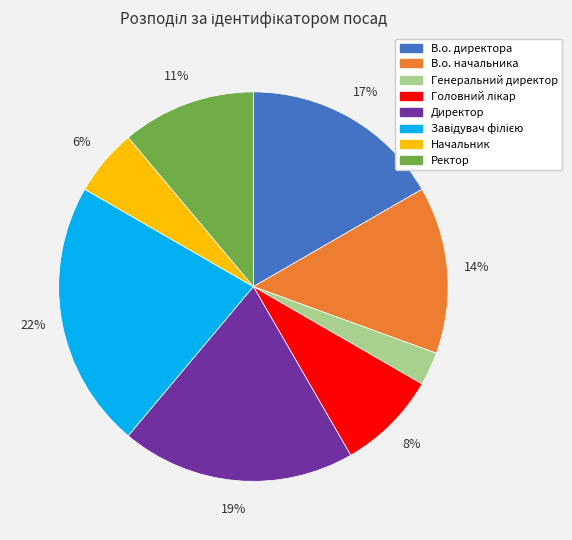

True or false: Директор accounts for 11% of the total.

False